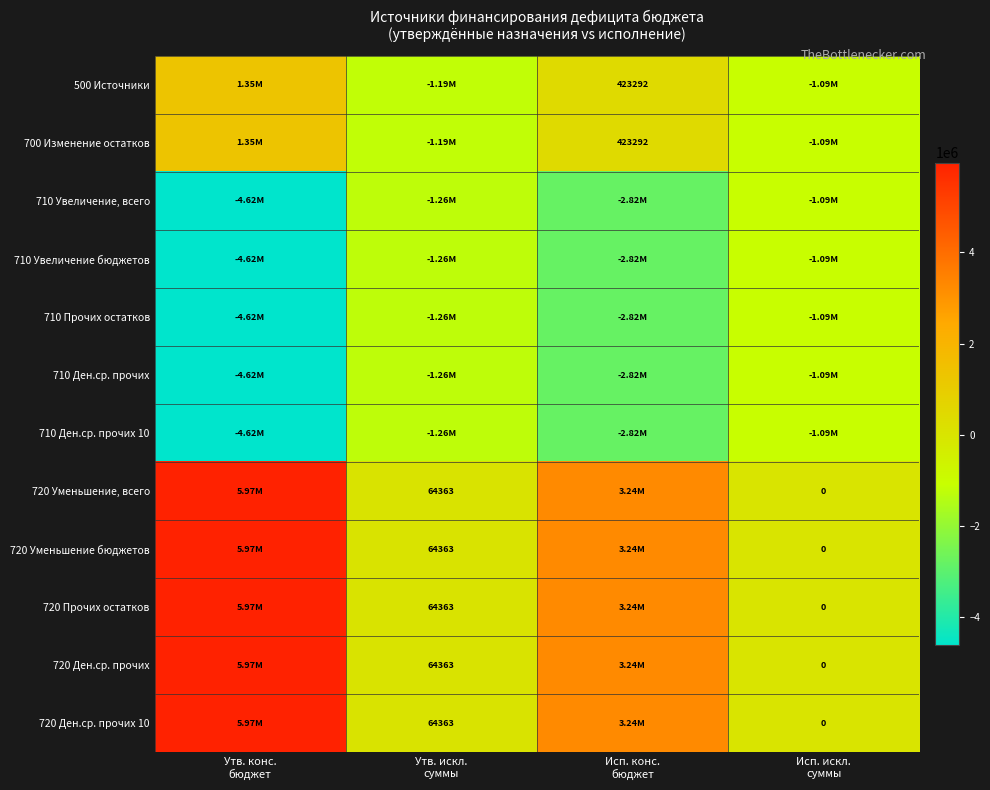

What is the spread (max minus min) of values at Исп. искл.
суммы?

1085792.0